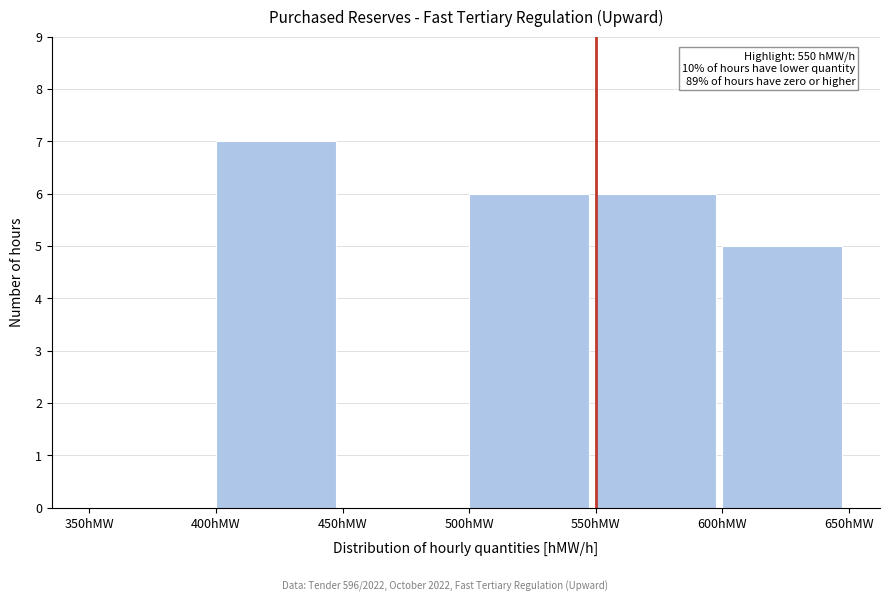

Over which range of the x-axis is the bar tallest?

400 to 450